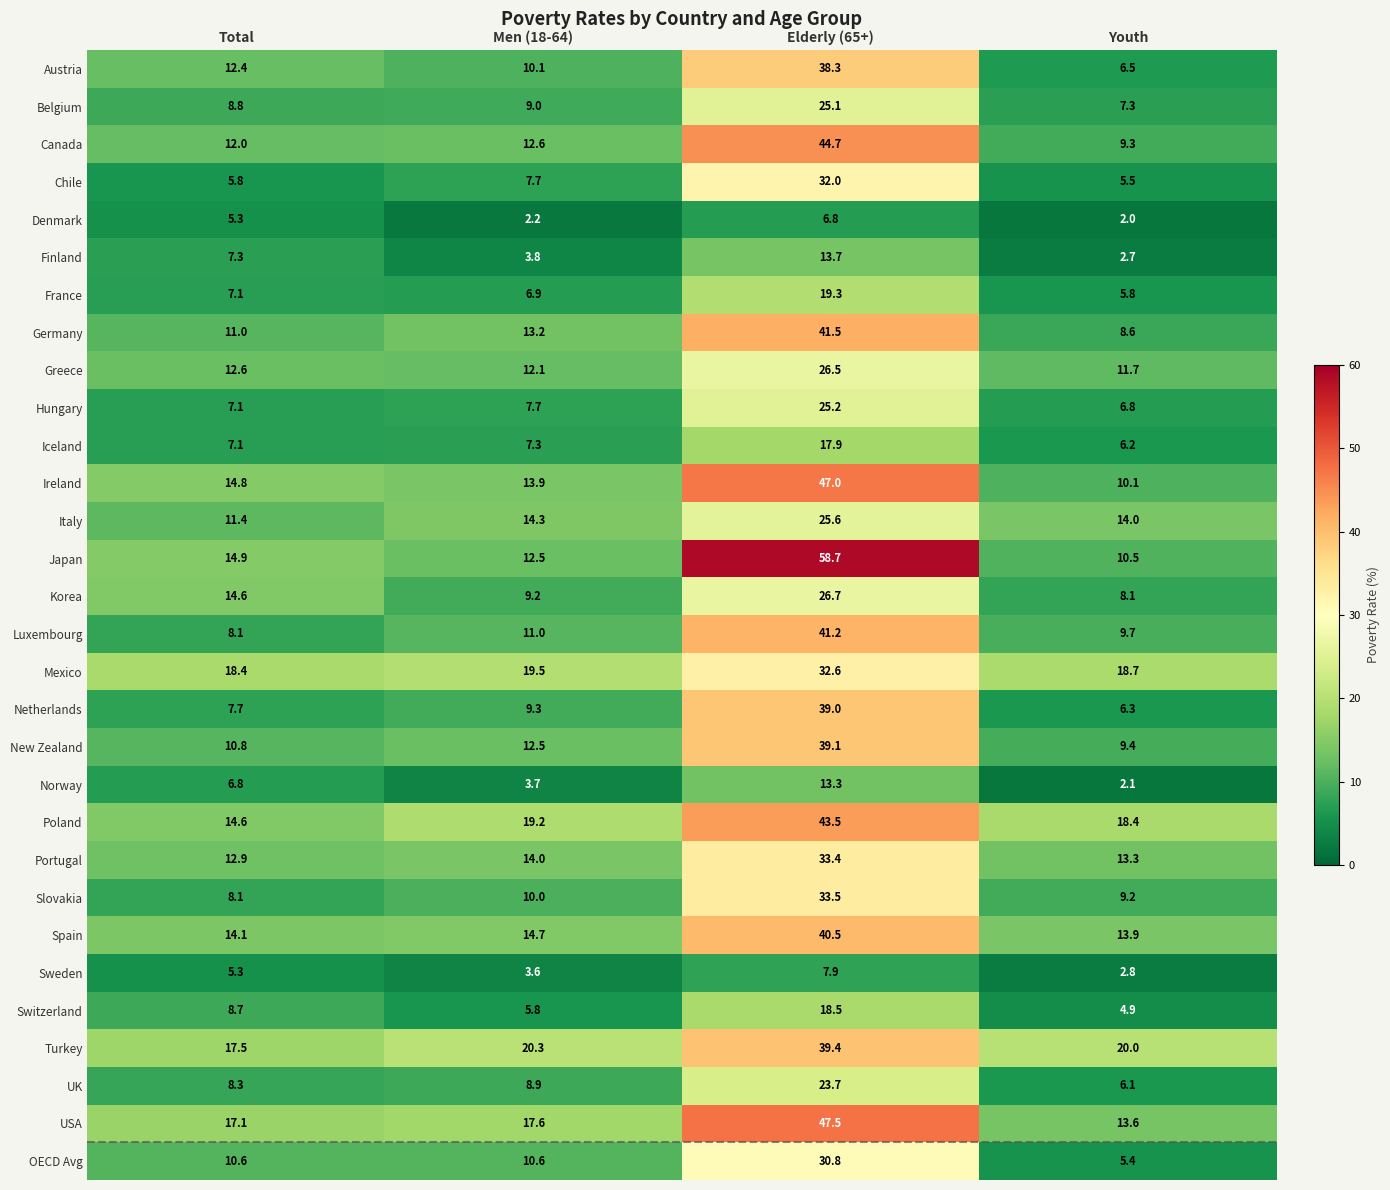

Rank the categories by Mexico value from highest to lowest.

Elderly (65+), Men (18-64), Youth, Total